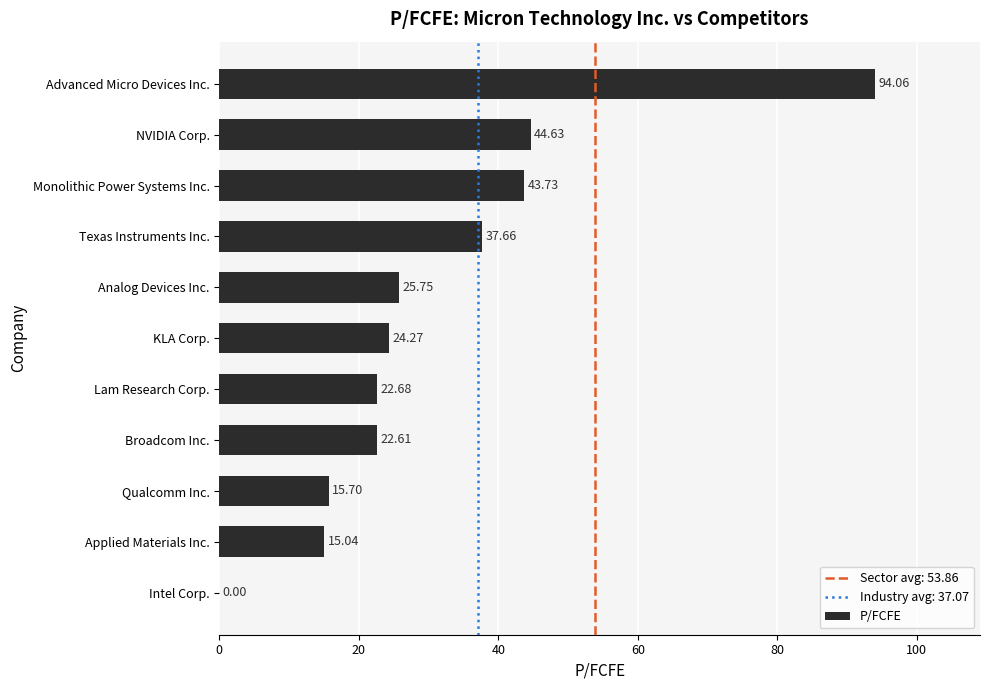

Count the number of categories in the chart.

11